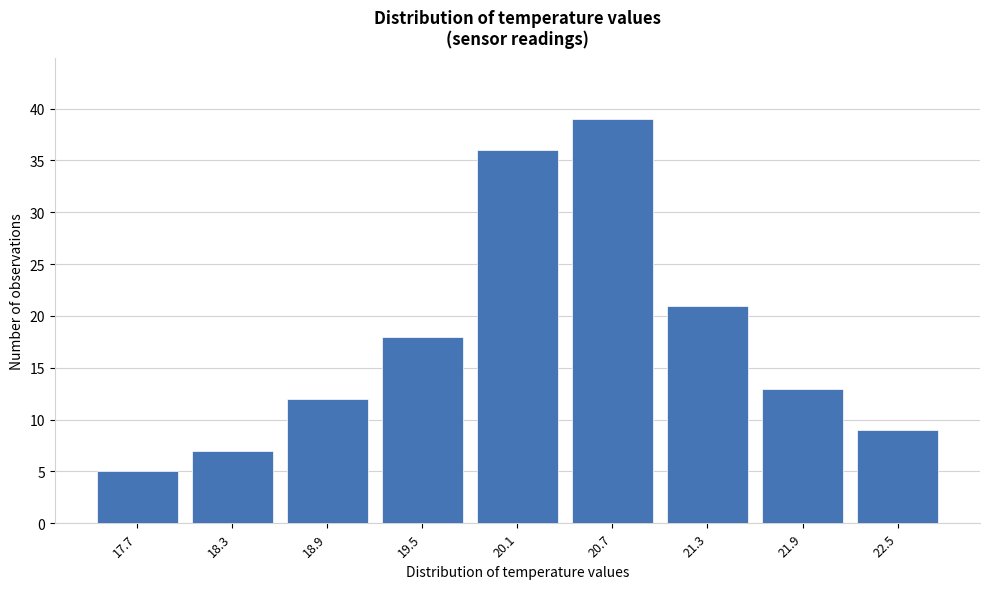

Reading right to left, extract all data points from this chart.

9	13	21	39	36	18	12	7	5